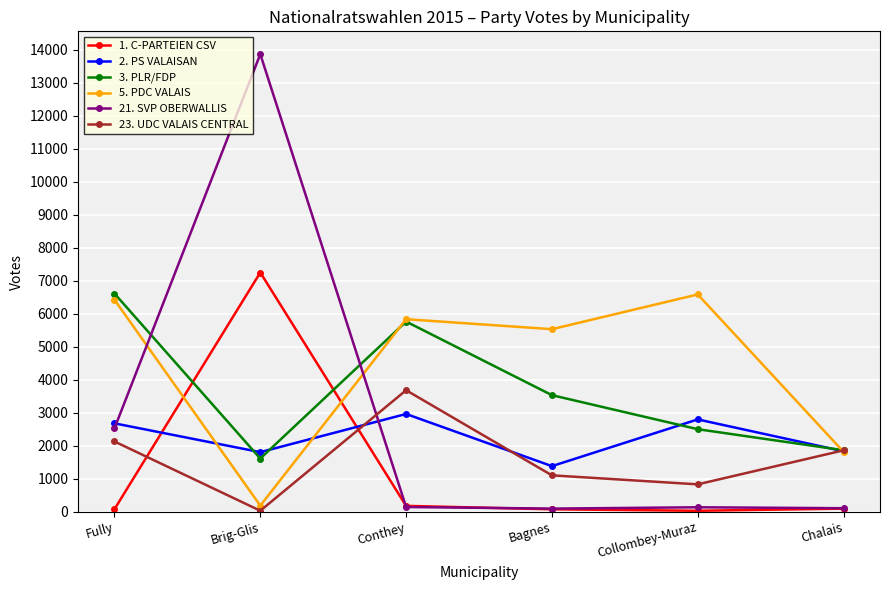

In 5. PDC VALAIS, how many points are higher than both neighbors (excluding endpoints)?

2